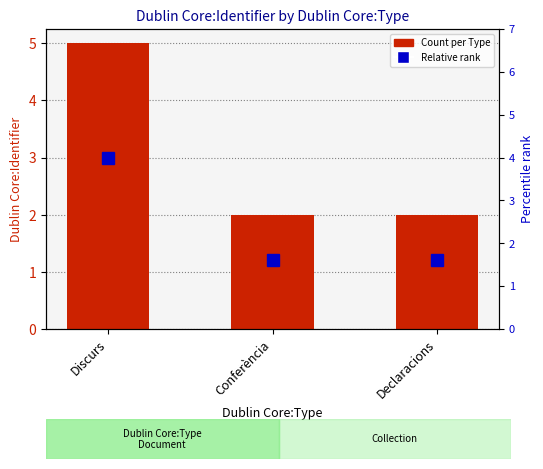

What is the value of the 2nd bar from the left?

2